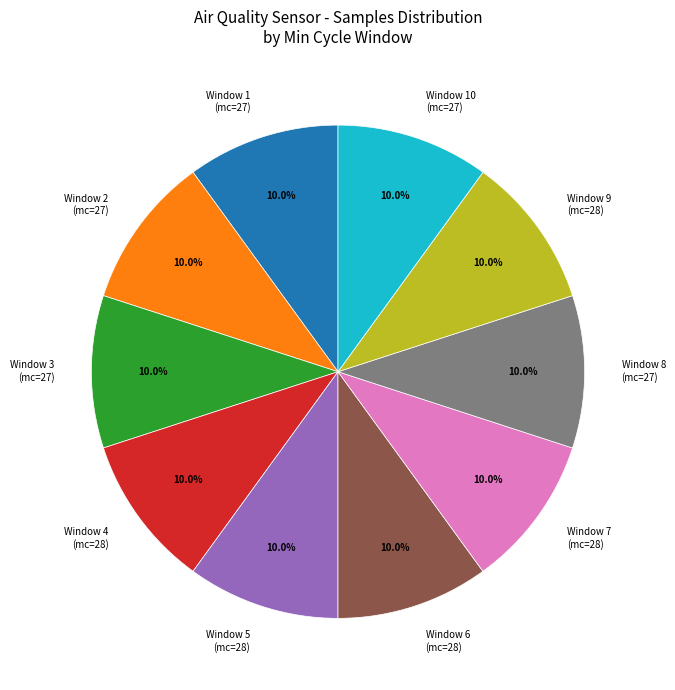

What is the ratio of the value at Window 10 (mc=27) to the value at Window 9 (mc=28)?

1.0